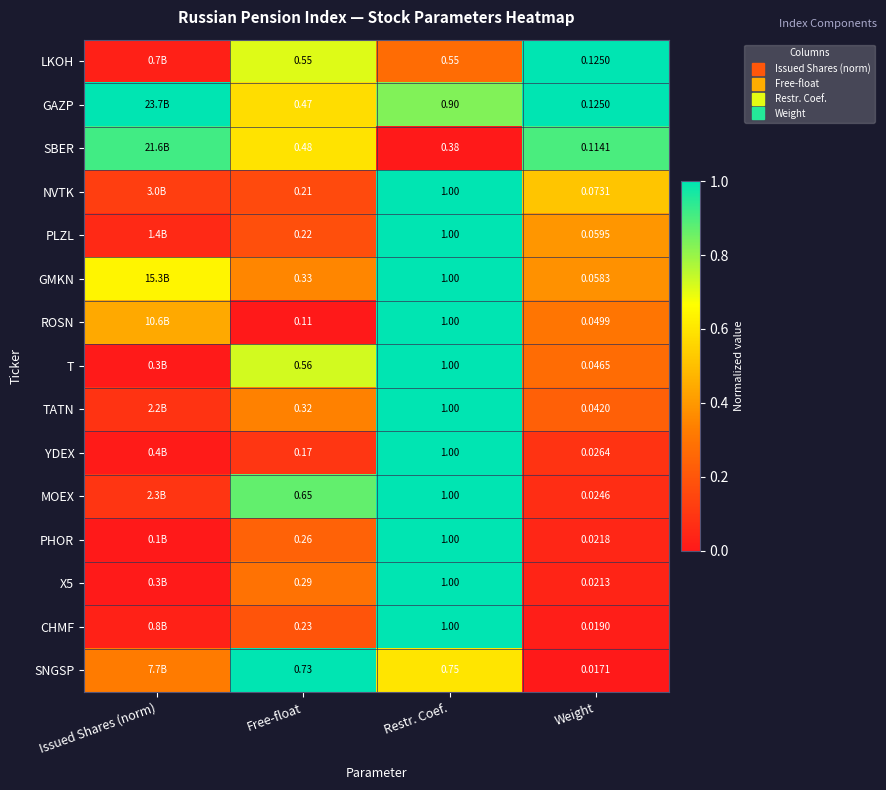

What is the difference between the maximum and minimum values in the GAZP series?

0.4